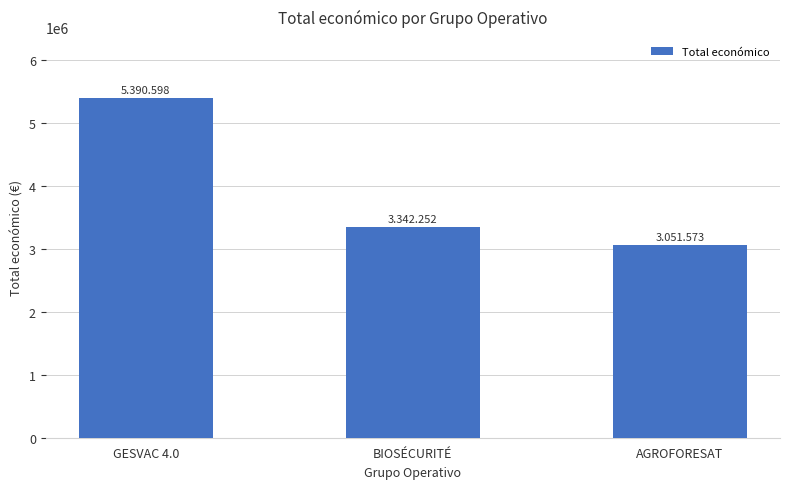

Reading right to left, what are all the values shown in this chart?

AGROFORESAT=3051573	BIOSÉCURITÉ=3342252	GESVAC 4.0=5390598